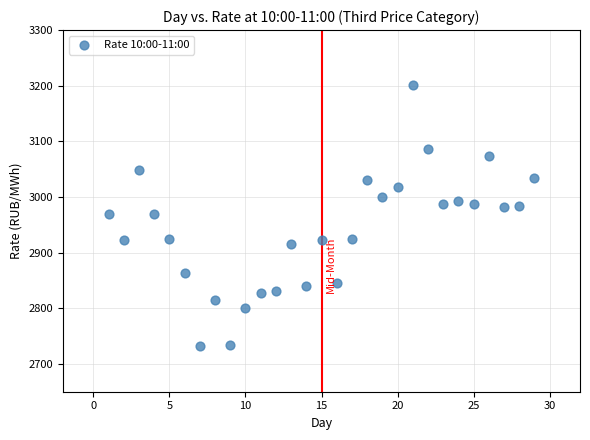

What is the range of Y values (max minus min)?

469.7